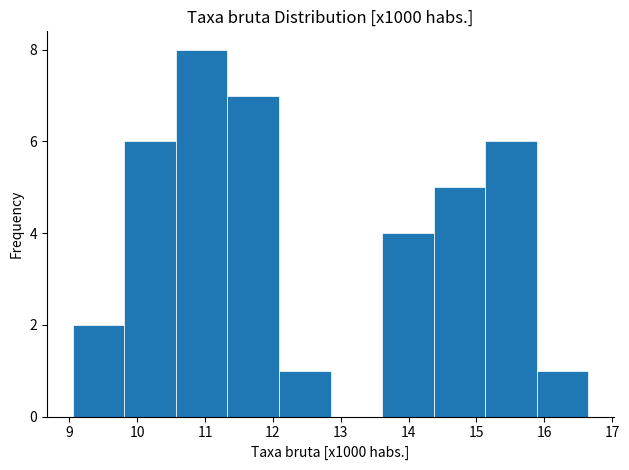

Which range on the x-axis has the tallest bar?

10.57 to 11.33